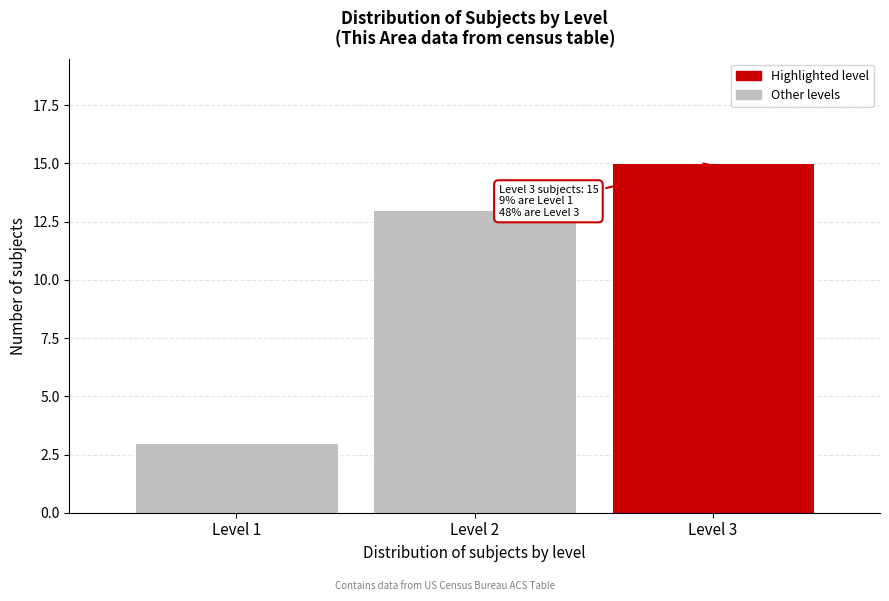

Reading left to right, what are all the values shown in this chart?

3	13	15